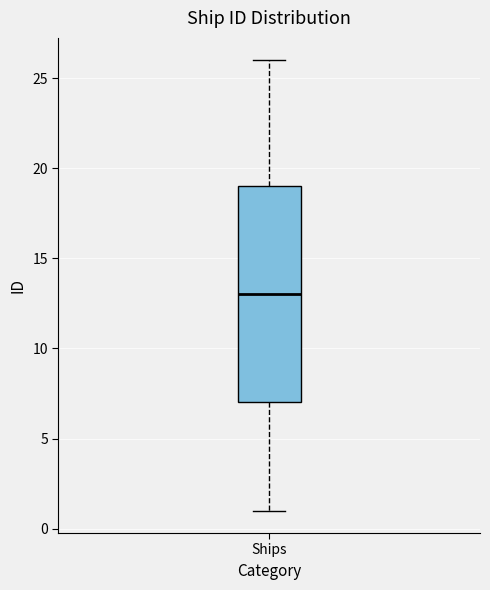

Where does the median line of the box for Ships sit on the y-axis? The values are not printed on the chart, so give them approximately, as read against the axis.

13